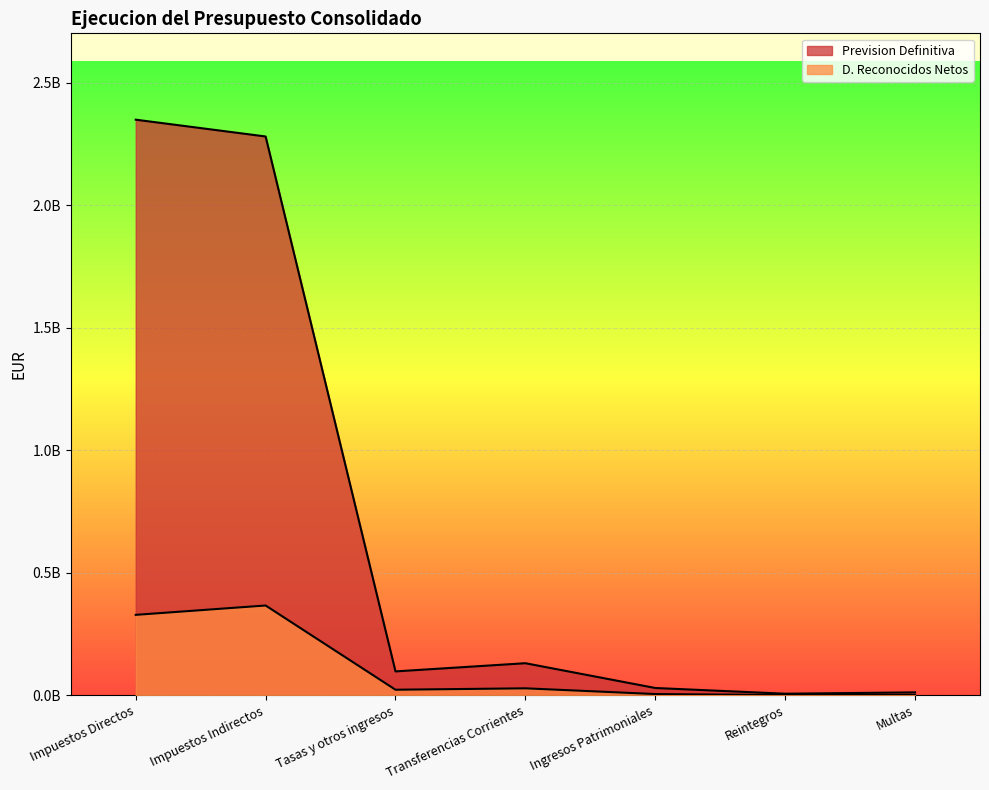

Reading right to left, list all the values displayed in this chart.

Prevision Definitiva: 12000000.0	6540547.3	29869695.0	131009671.0	97637126.5	2281250546.4	2349844609.8
D. Reconocidos Netos: 1495261.1	1089133.1	5177765.9	28523337.7	22783373.5	366624147.7	328466310.5